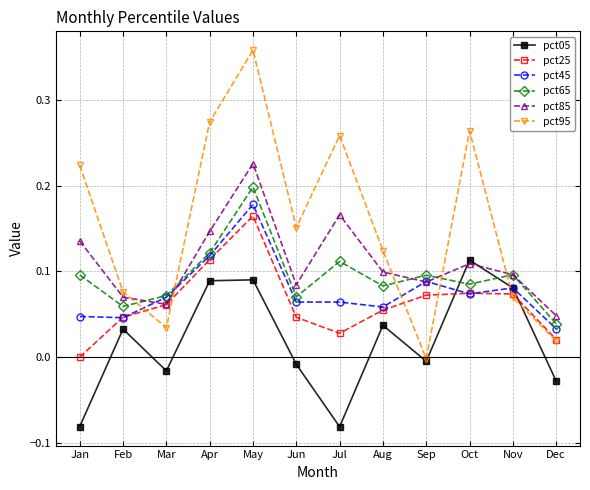

In pct05, how many points are higher than both neighbors (excluding endpoints)?

4